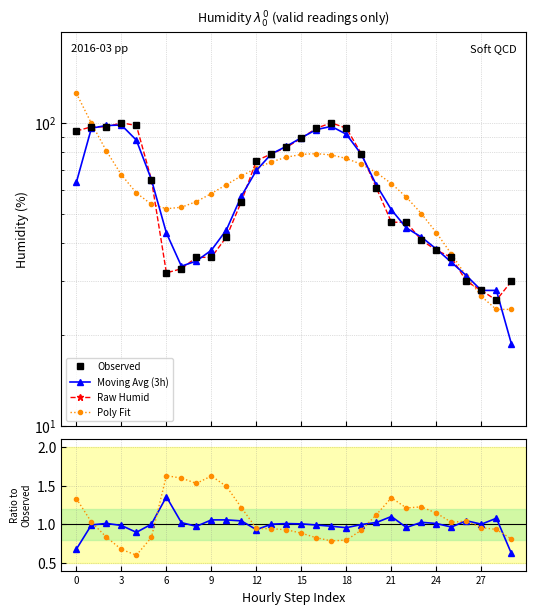

Reading left to right, list all the values displayed in this chart.

Observed: 94.0	97.0	97.0	100.0	98.0	65.0	32.0	33.0	36.0	36.0	42.0	55.0	75.0	79.0	83.0	89.0	96.0	100.0	96.0	79.0	61.0	47.0	47.0	41.0	38.0	36.0	30.0	28.0	26.0	30.0
Moving Avg (3h): 0.7	1.0	1.0	1.0	0.9	1.0	1.4	1.0	1.0	1.1	1.1	1.0	0.9	1.0	1.0	1.0	1.0	1.0	1.0	1.0	1.0	1.1	1.0	1.0	1.0	1.0	1.0	1.0	1.1	0.6
Raw Humid: 94.0	97.0	97.0	100.0	98.0	65.0	32.0	33.0	36.0	36.0	42.0	55.0	75.0	79.0	83.0	89.0	96.0	100.0	96.0	79.0	61.0	47.0	47.0	41.0	38.0	36.0	30.0	28.0	26.0	30.0
Poly Fit: 1.3	1.0	0.8	0.7	0.6	0.8	1.6	1.6	1.5	1.6	1.5	1.2	0.9	0.9	0.9	0.9	0.8	0.8	0.8	0.9	1.1	1.3	1.2	1.2	1.1	1.0	1.0	1.0	0.9	0.8